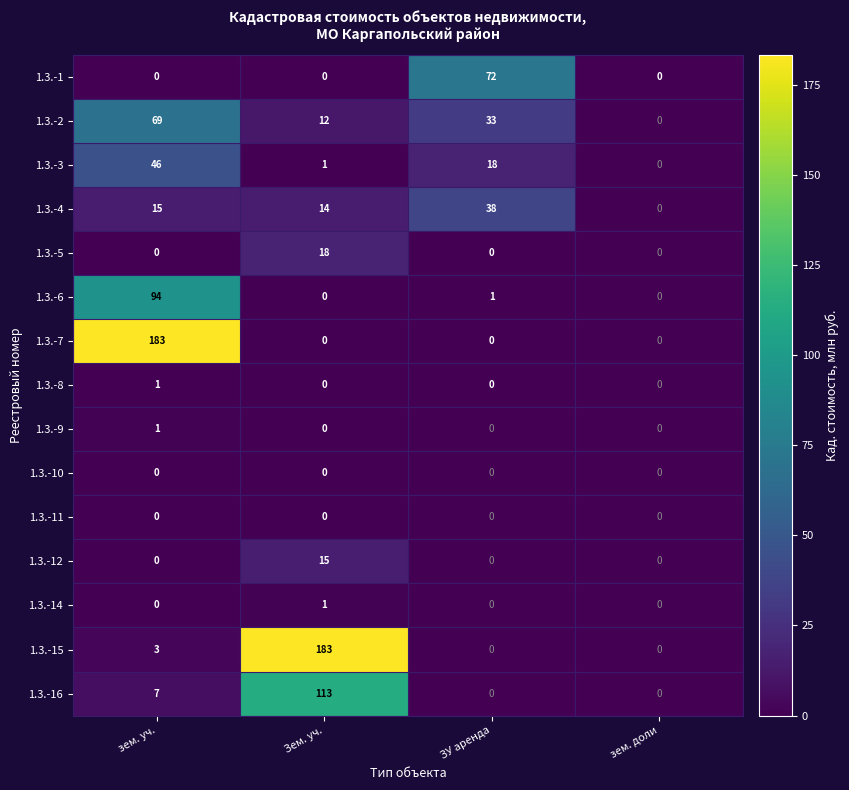

What is the spread (max minus min) of values at зем. уч.?

183